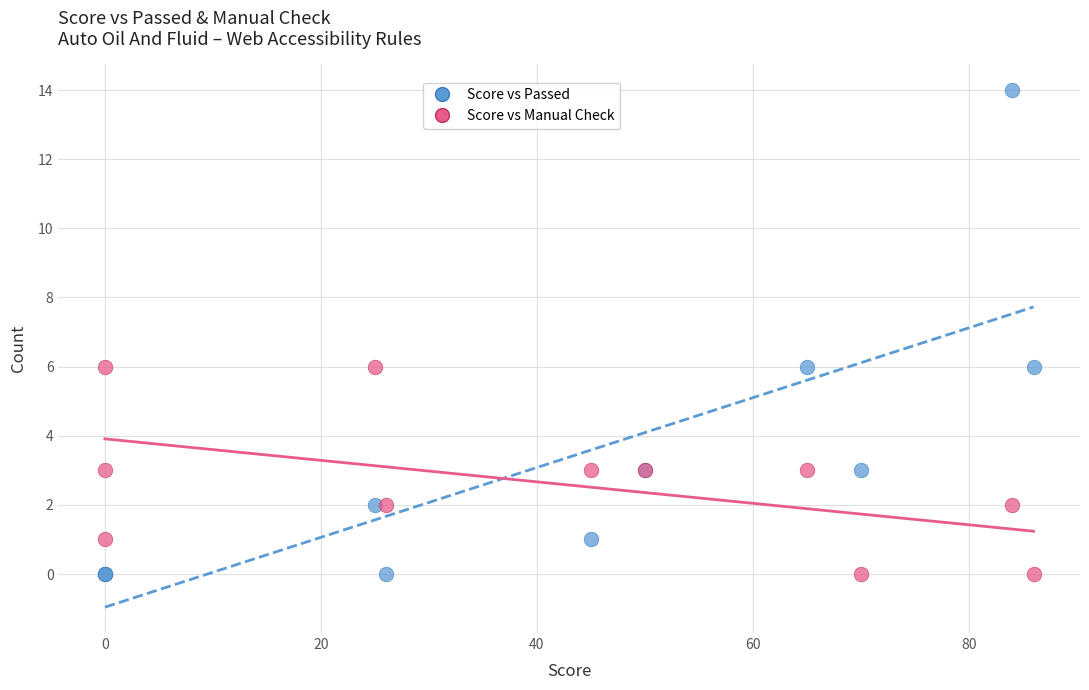

What are all the series names shown in the legend?

Score vs Passed, Score vs Manual Check